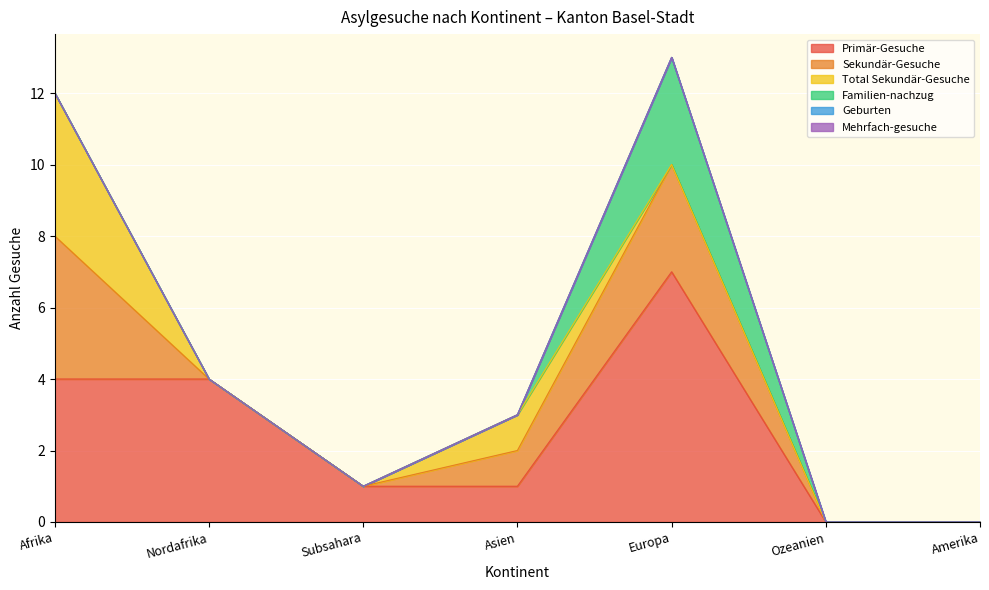

What position from the left is Amerika?

7